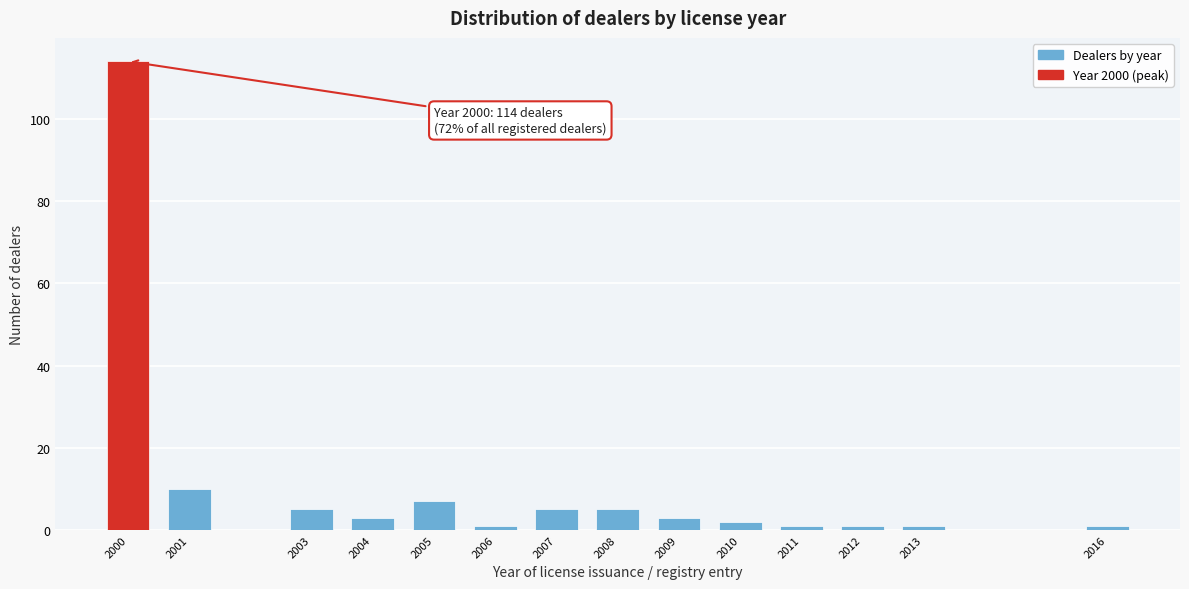

Reading left to right, transcribe all the data shown in this chart.

2000=114	2001=10	2003=5	2004=3	2005=7	2006=1	2007=5	2008=5	2009=3	2010=2	2011=1	2012=1	2013=1	2016=1